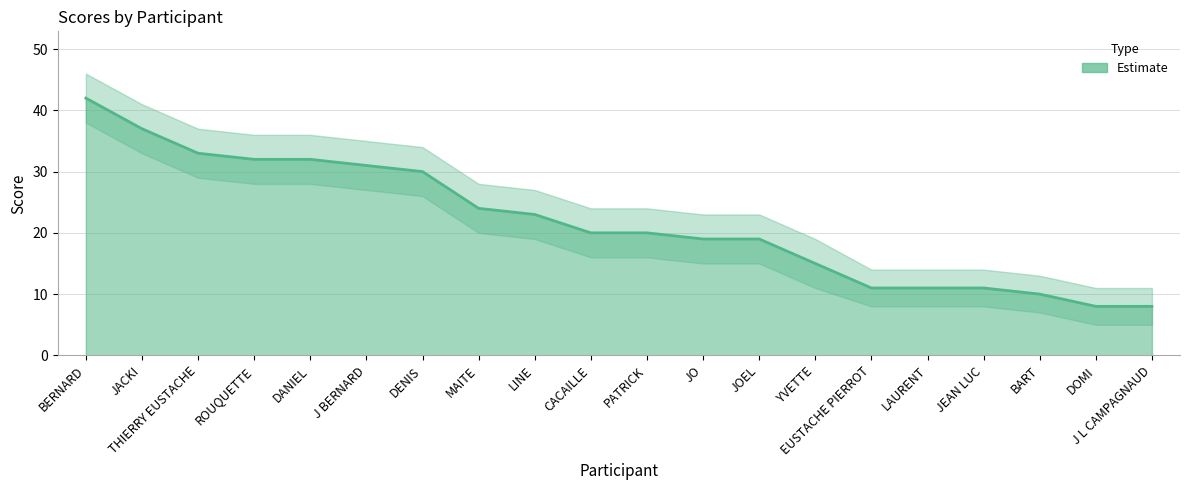

What is the change in value from J BERNARD to JOEL?

-12